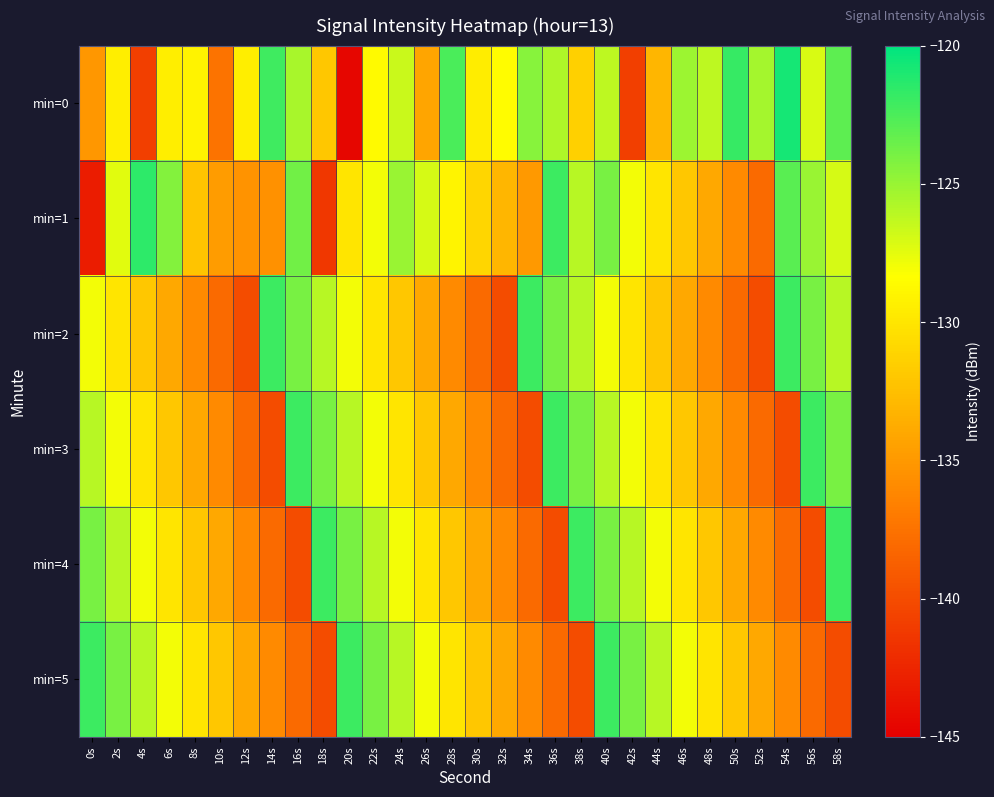

Reading left to right, extract all data points from this chart.

min=0: 0s=-135.1	2s=-129.4	4s=-140.9	6s=-129.4	8s=-129.2	10s=-137.4	12s=-129.4	14s=-122.1	16s=-125.5	18s=-131.9	20s=-144.6	22s=-128.6	24s=-126.6	26s=-134.2	28s=-122.5	30s=-129.6	32s=-128.6	34s=-124.4	36s=-125.7	38s=-131.4	40s=-126.2	42s=-140.9	44s=-133.1	46s=-125.2	48s=-126.2	50s=-121.8	52s=-125.4	54s=-120.8	56s=-127.1	58s=-123.1
min=1: 0s=-143.1	2s=-127.4	4s=-121.5	6s=-124.4	8s=-132.1	10s=-134.8	12s=-135.4	14s=-135.5	16s=-123.7	18s=-141.3	20s=-130.0	22s=-128.0	24s=-125.0	26s=-127.0	28s=-129.0	30s=-131.0	32s=-133.0	34s=-135.0	36s=-122.0	38s=-126.0	40s=-124.0	42s=-128.0	44s=-130.0	46s=-132.0	48s=-134.0	50s=-136.0	52s=-138.0	54s=-123.0	56s=-125.0	58s=-127.0
min=2: 0s=-128.0	2s=-130.0	4s=-132.0	6s=-134.0	8s=-136.0	10s=-138.0	12s=-140.0	14s=-122.0	16s=-124.0	18s=-126.0	20s=-128.0	22s=-130.0	24s=-132.0	26s=-134.0	28s=-136.0	30s=-138.0	32s=-140.0	34s=-122.0	36s=-124.0	38s=-126.0	40s=-128.0	42s=-130.0	44s=-132.0	46s=-134.0	48s=-136.0	50s=-138.0	52s=-140.0	54s=-122.0	56s=-124.0	58s=-126.0
min=3: 0s=-126.0	2s=-128.0	4s=-130.0	6s=-132.0	8s=-134.0	10s=-136.0	12s=-138.0	14s=-140.0	16s=-122.0	18s=-124.0	20s=-126.0	22s=-128.0	24s=-130.0	26s=-132.0	28s=-134.0	30s=-136.0	32s=-138.0	34s=-140.0	36s=-122.0	38s=-124.0	40s=-126.0	42s=-128.0	44s=-130.0	46s=-132.0	48s=-134.0	50s=-136.0	52s=-138.0	54s=-140.0	56s=-122.0	58s=-124.0
min=4: 0s=-124.0	2s=-126.0	4s=-128.0	6s=-130.0	8s=-132.0	10s=-134.0	12s=-136.0	14s=-138.0	16s=-140.0	18s=-122.0	20s=-124.0	22s=-126.0	24s=-128.0	26s=-130.0	28s=-132.0	30s=-134.0	32s=-136.0	34s=-138.0	36s=-140.0	38s=-122.0	40s=-124.0	42s=-126.0	44s=-128.0	46s=-130.0	48s=-132.0	50s=-134.0	52s=-136.0	54s=-138.0	56s=-140.0	58s=-122.0
min=5: 0s=-122.0	2s=-124.0	4s=-126.0	6s=-128.0	8s=-130.0	10s=-132.0	12s=-134.0	14s=-136.0	16s=-138.0	18s=-140.0	20s=-122.0	22s=-124.0	24s=-126.0	26s=-128.0	28s=-130.0	30s=-132.0	32s=-134.0	34s=-136.0	36s=-138.0	38s=-140.0	40s=-122.0	42s=-124.0	44s=-126.0	46s=-128.0	48s=-130.0	50s=-132.0	52s=-134.0	54s=-136.0	56s=-138.0	58s=-140.0